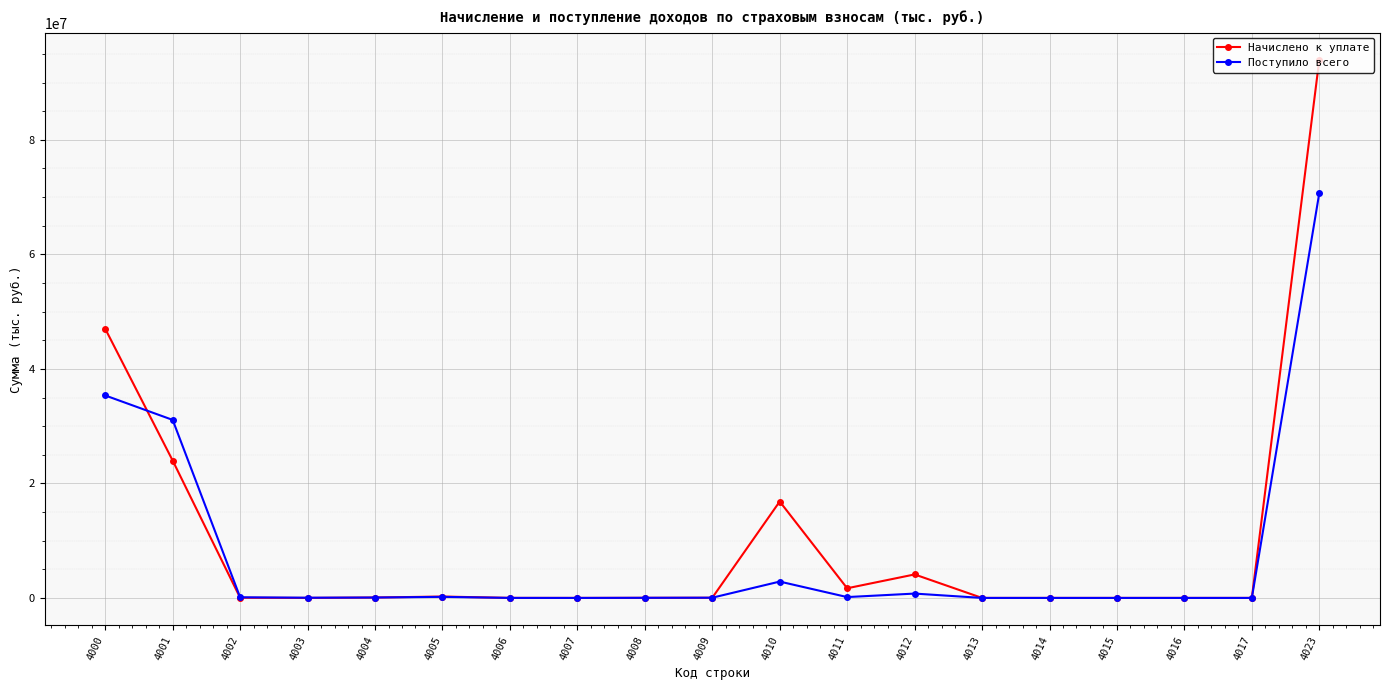

What is the difference between the maximum and minimum values in the Поступило всего series?

70717093